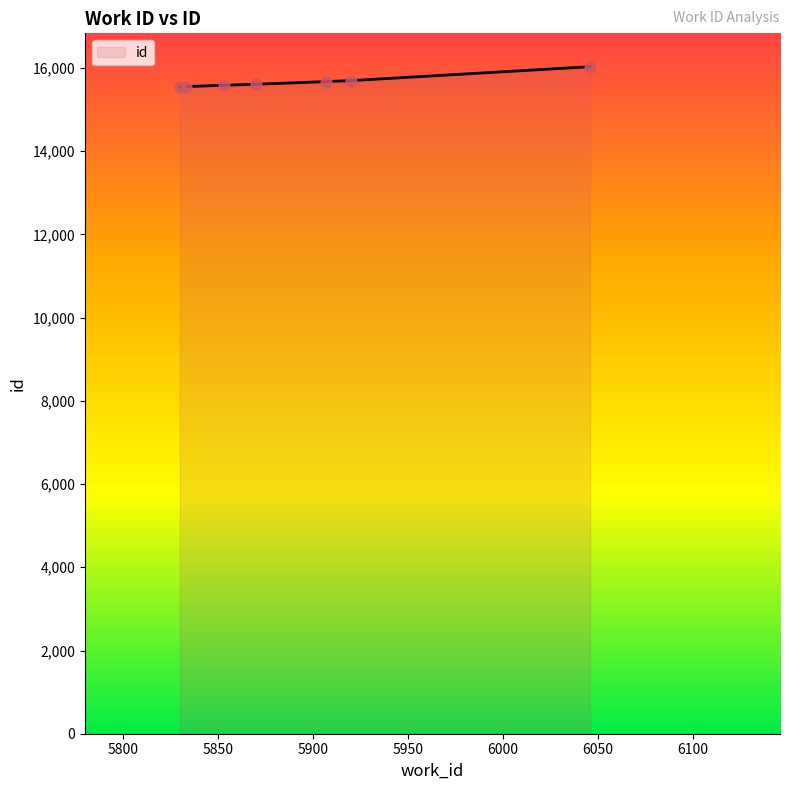

What is the average value?

15672